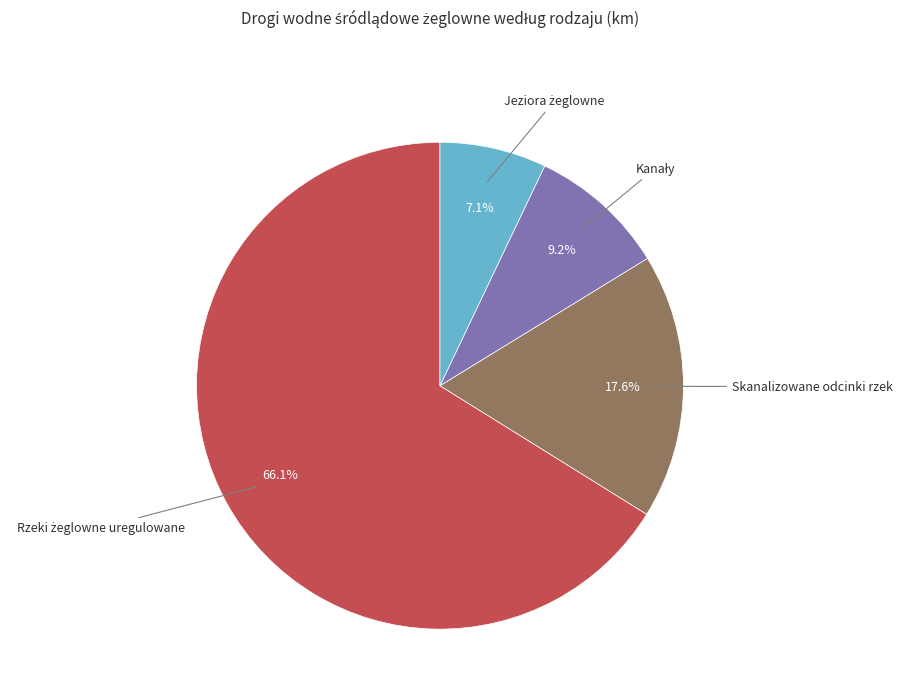

How much of the chart is everything except Skanalizowane odcinki rzek?

82.4%